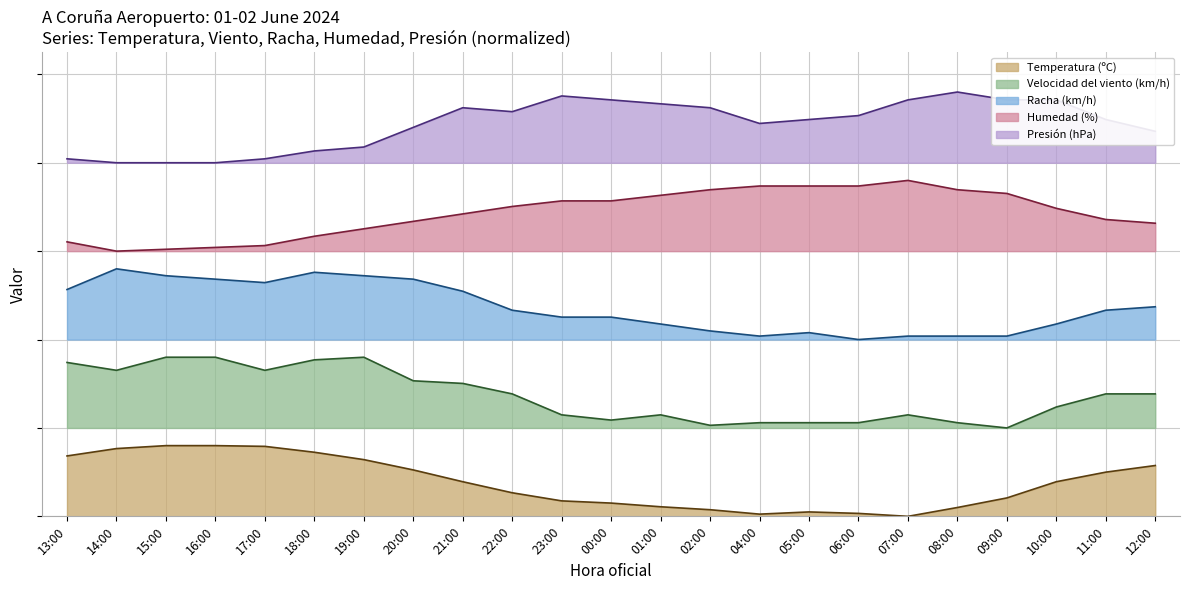

Which series has the largest range (max minus min)?

Racha (km/h)